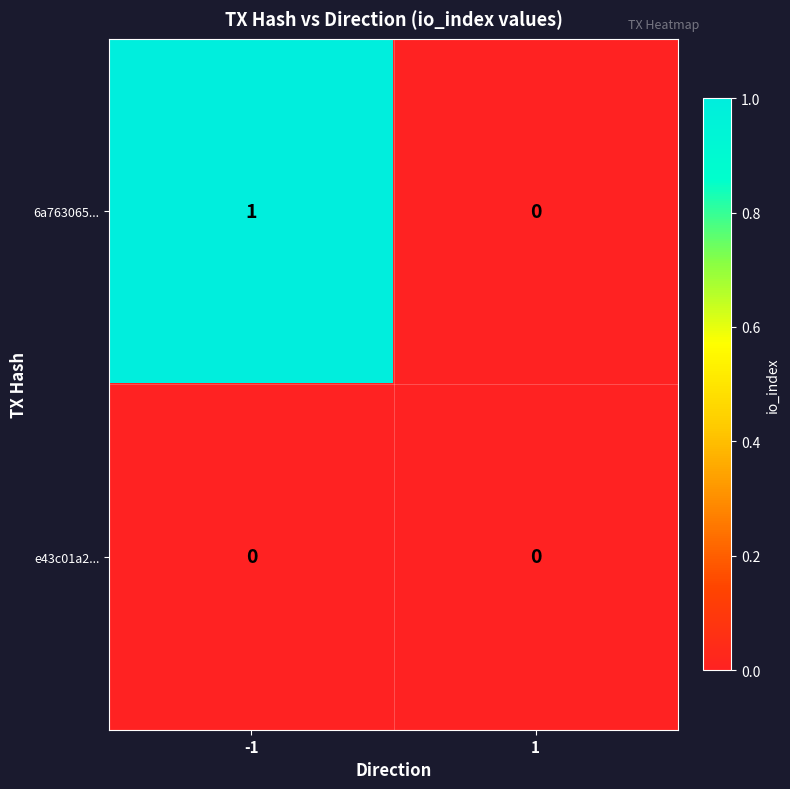

Which series has the widest spread of values?

6a763065...